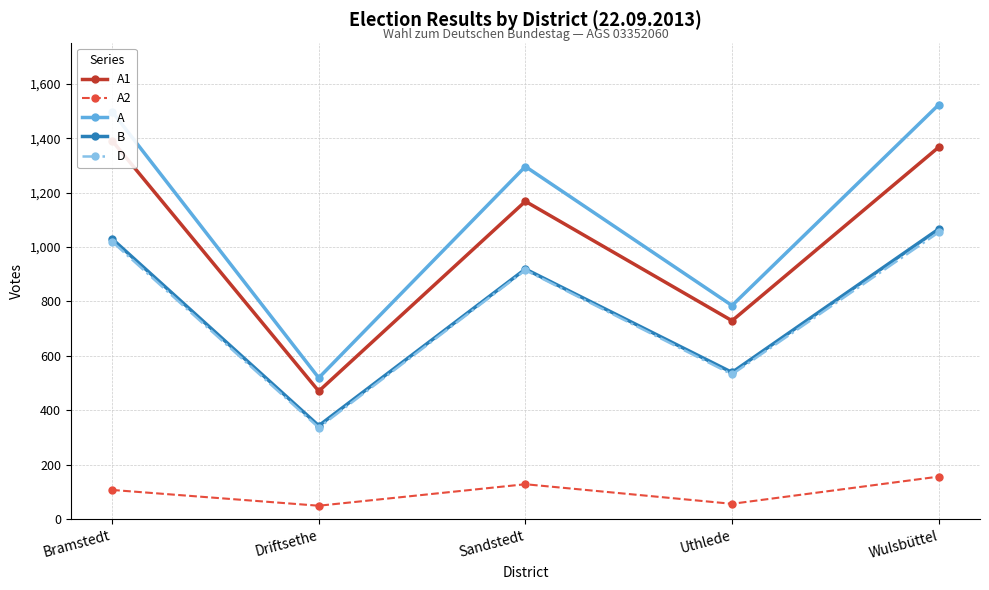

What is the difference between the maximum and minimum values in the A2 series?

107